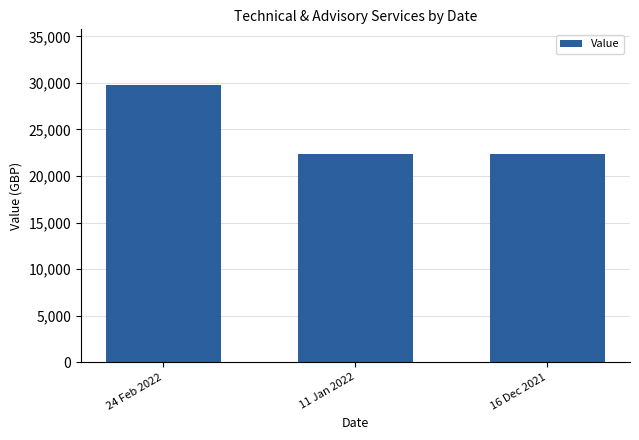

Are the bars horizontal?

No